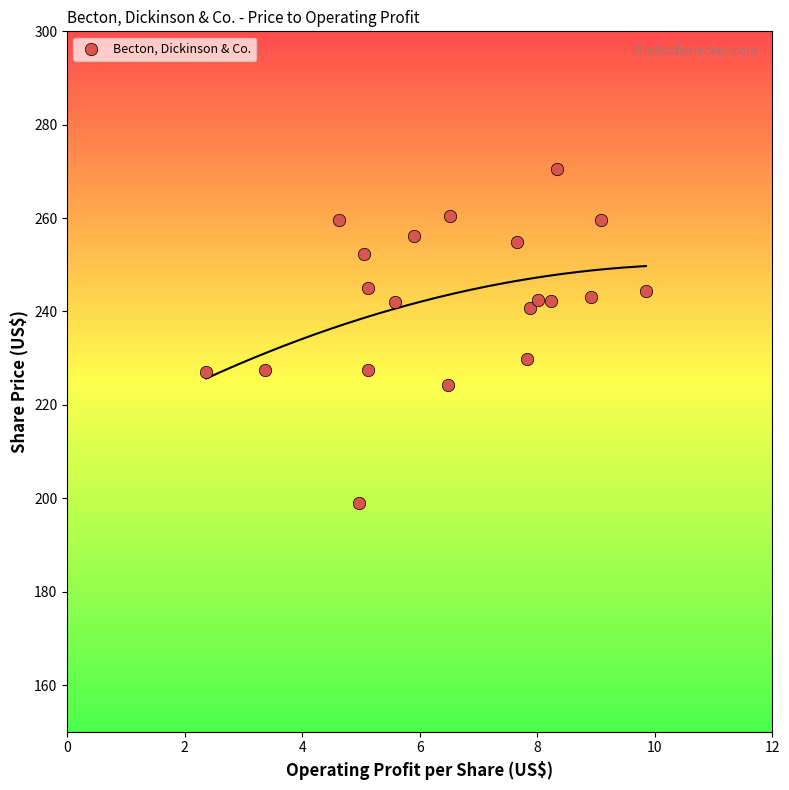

What is the range of X values (max minus min)?

7.5